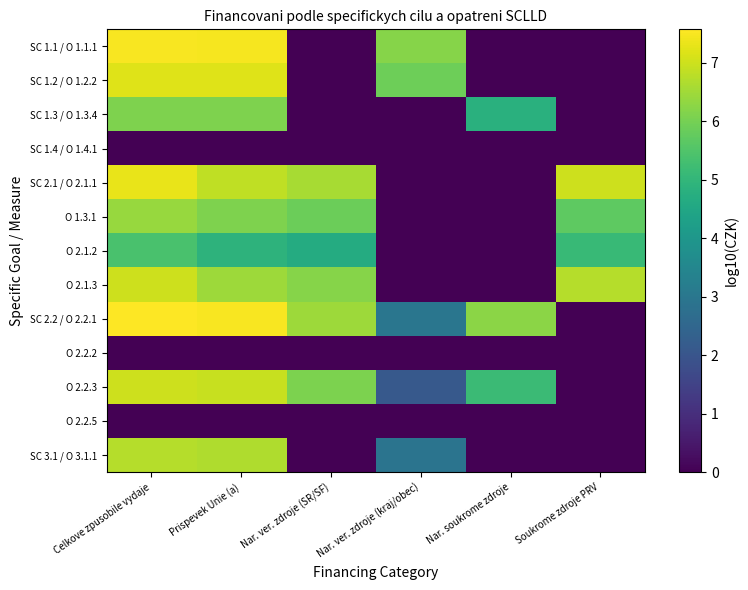

Which series has the widest spread of values?

SC 2.2 / O 2.2.1